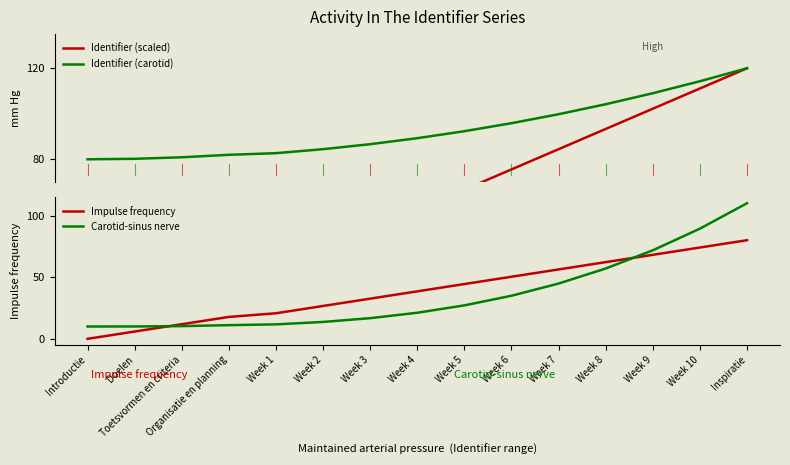

Does the chart have visible grid lines?

No